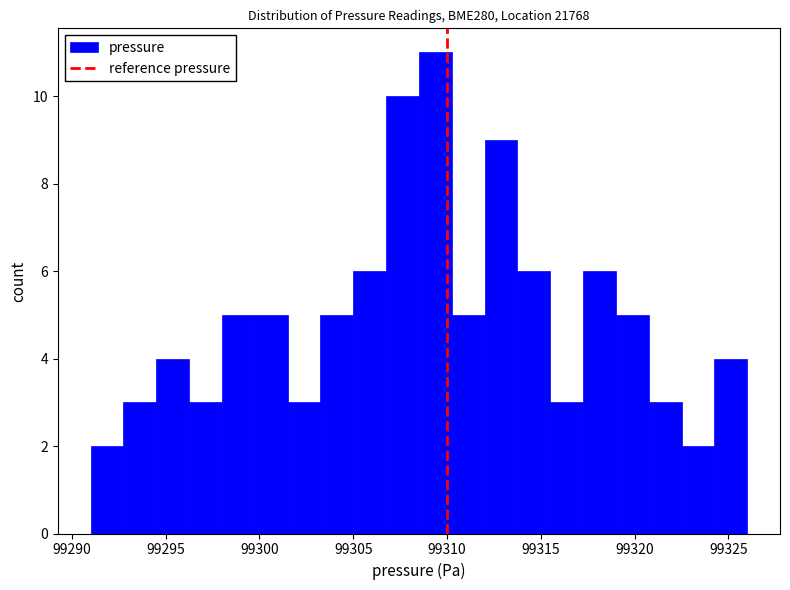

Read against the x-axis, roughly where is the centre of the tallest bar?

99309.5